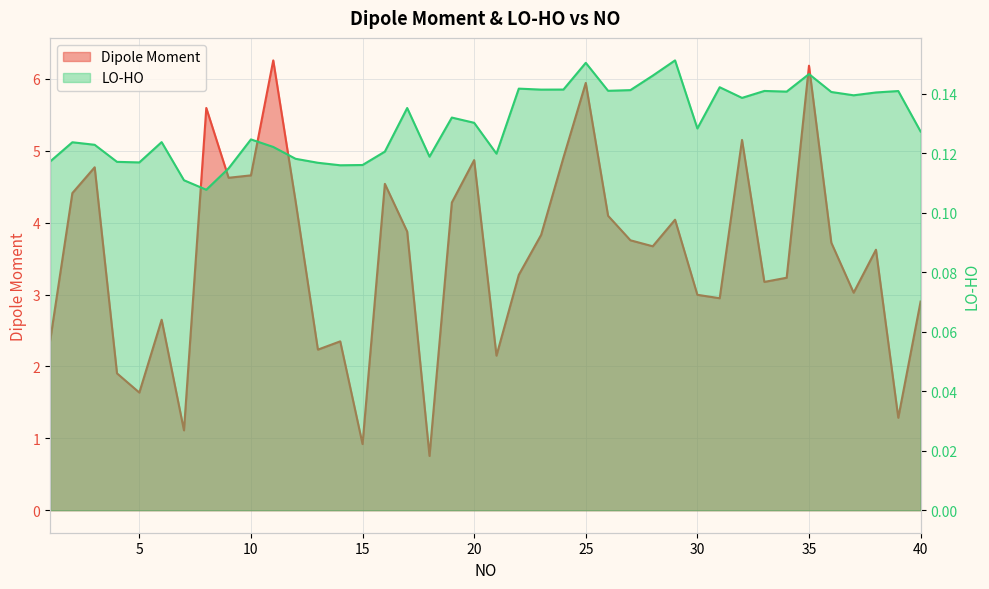

What is the maximum value shown in the chart?

6.3